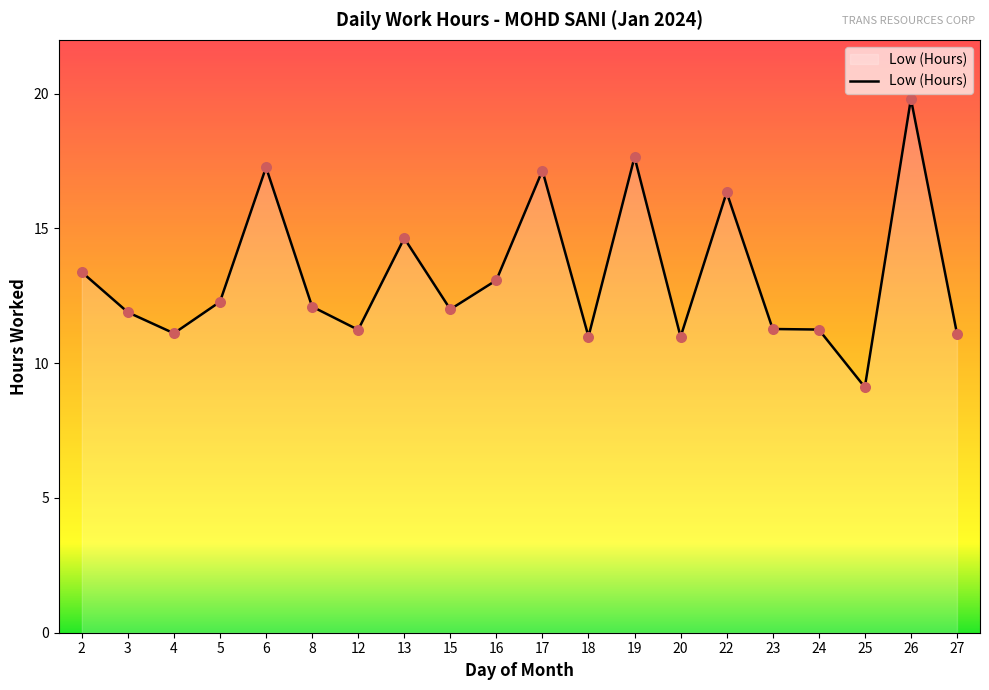

Which has a higher value, 2 or 18?

2